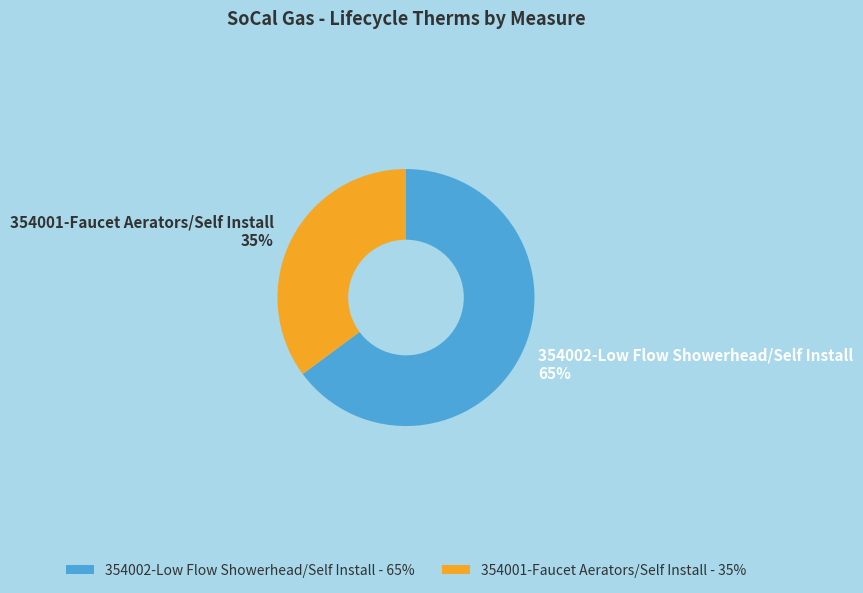

Does any single category account for the majority?

Yes